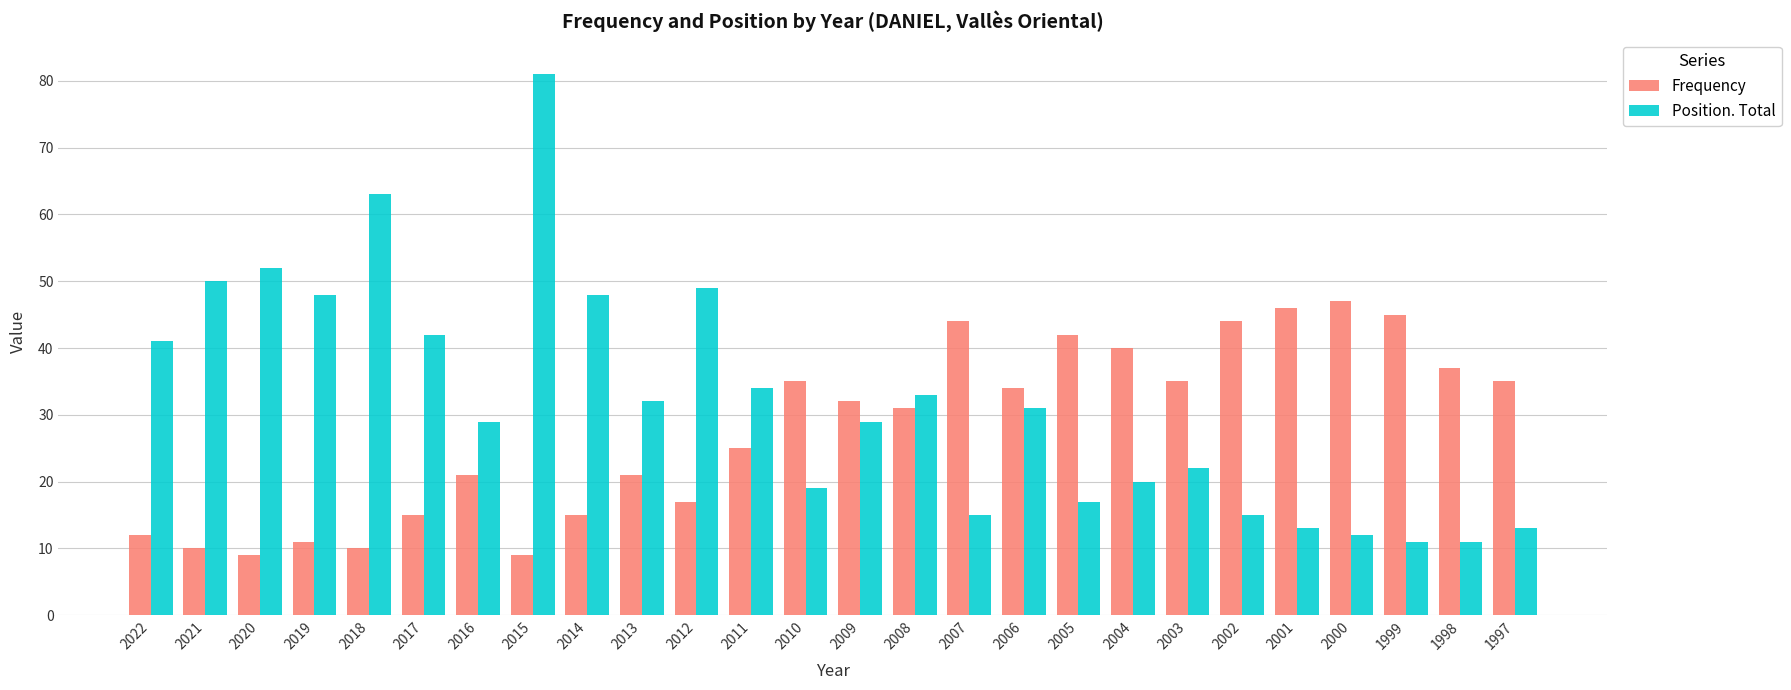

The value of Frequency at 2010 is 35. True or false?

True